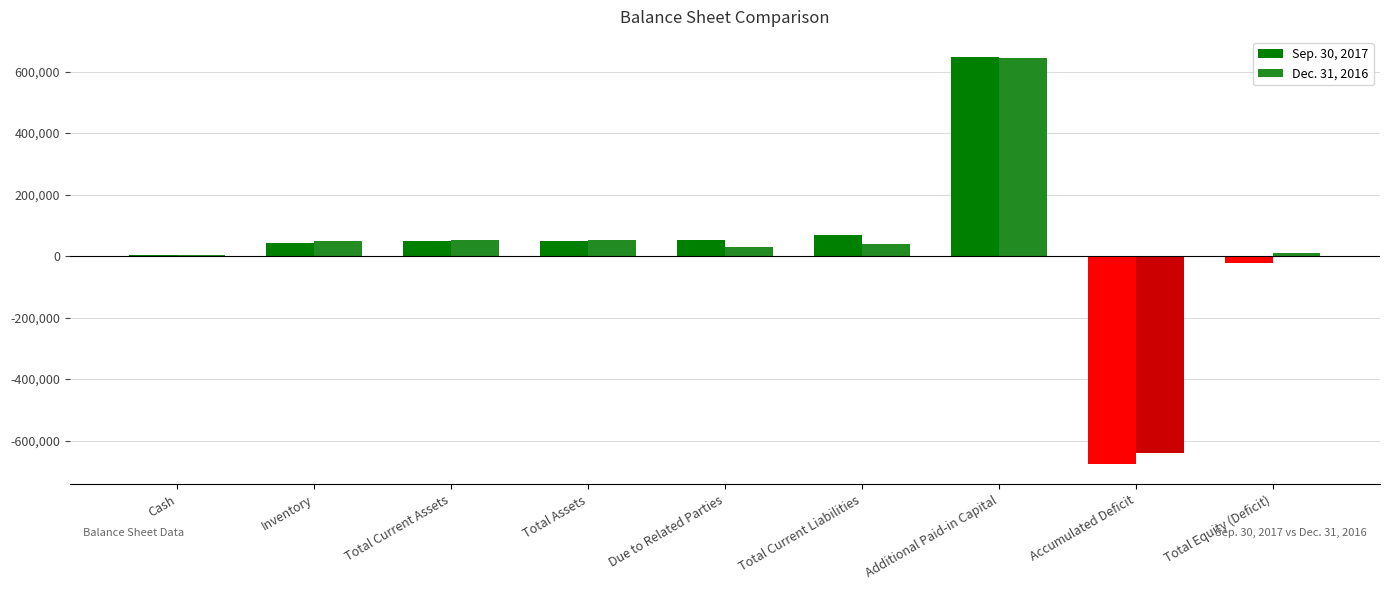

True or false: Sep. 30, 2017 has a value of 646785 at Additional Paid-in Capital.

True